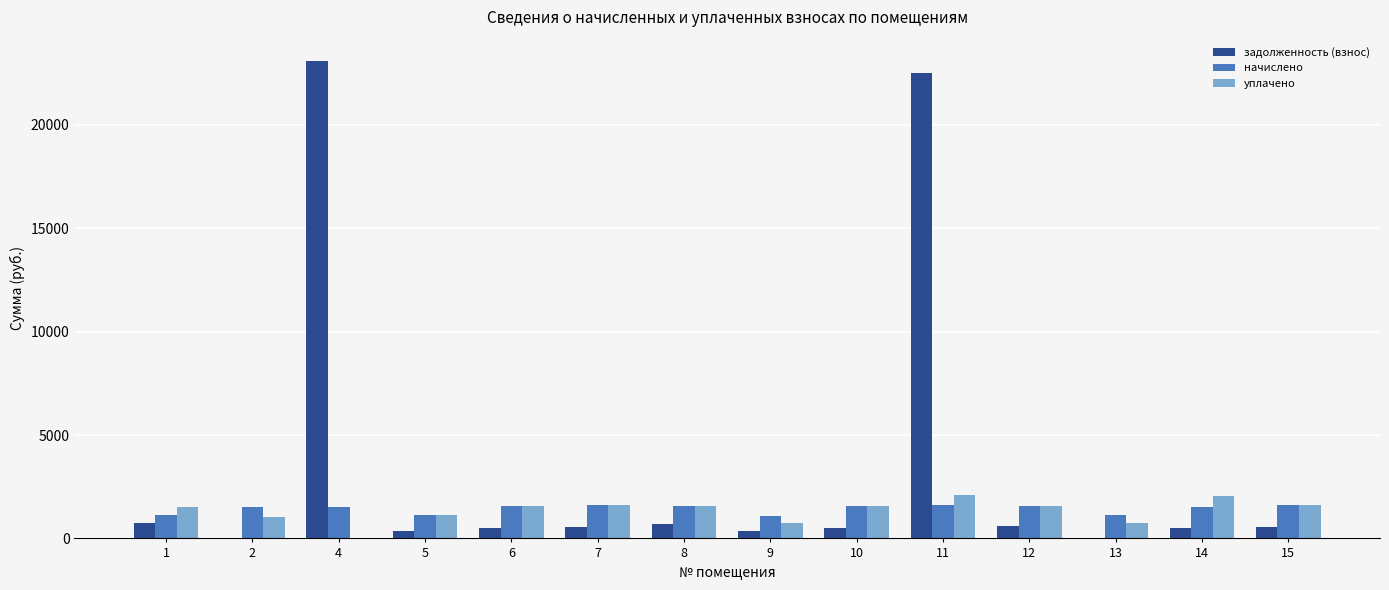

What is the total value across all series at 12?

3723.4